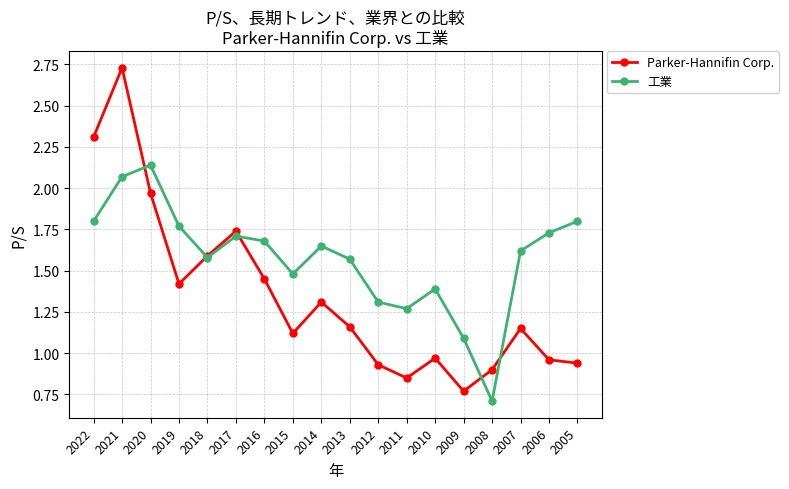

Between 2008 and 2007, which series saw the biggest shift?

工業